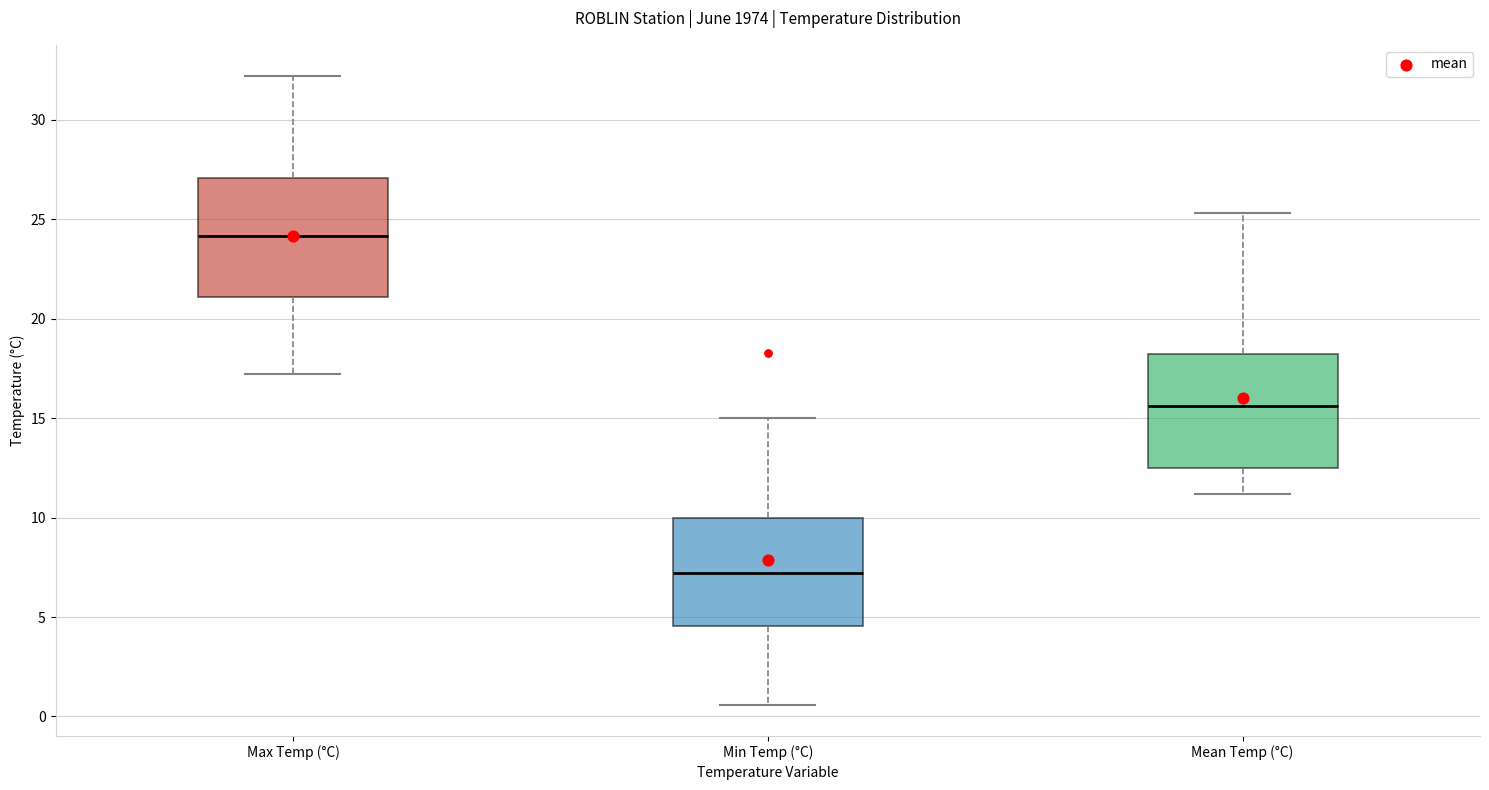

Reading left to right, transcribe this box plot: for each box, give where its median line is, the range the box spans, and where its two whiskers end, as read against the y-axis. The values are not printed on the chart, so give them approximately, as read against the axis.

Max Temp (°C): median 24.0, box 21.0 to 27.0, whiskers 17.0 to 32.0
Min Temp (°C): median 7.0, box 4.5 to 10.0, whiskers 0.5 to 15.0
Mean Temp (°C): median 15.5, box 12.5 to 18.5, whiskers 11.0 to 25.5